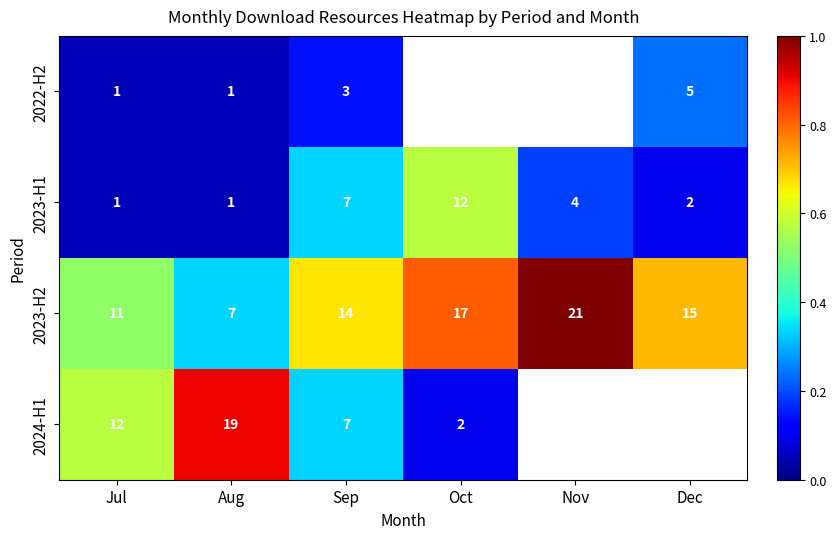

The 2024-H1 series shows 2 at Oct. True or false?

True